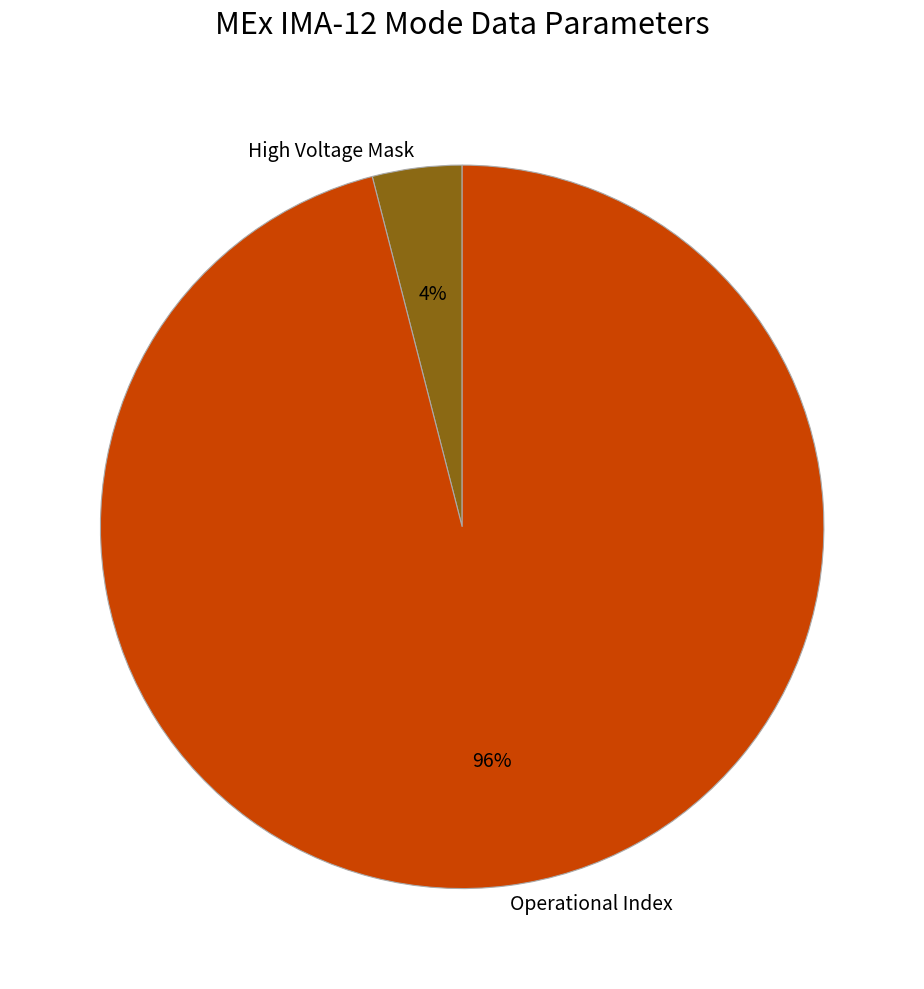

Is it true that High Voltage Mask is 4% of the pie?

True